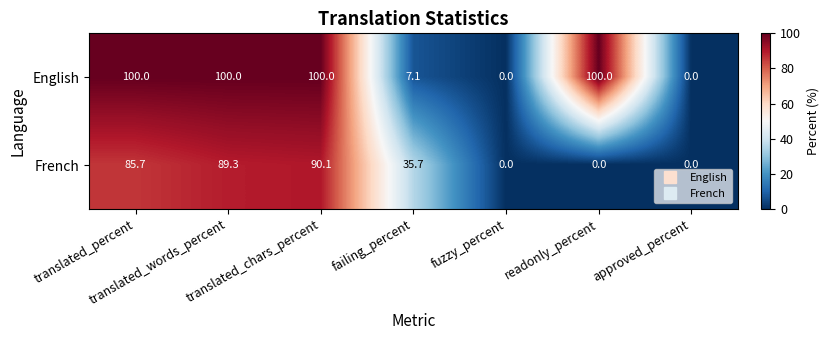

At which category is the sum across all series the highest?

translated_chars_percent